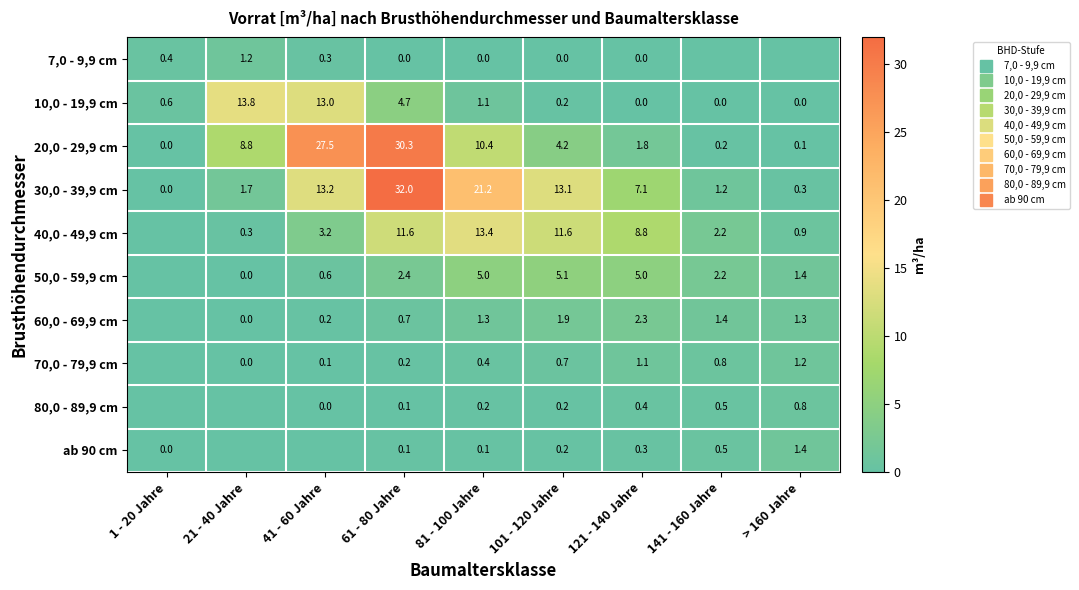

What is the greatest value displayed?

32.0